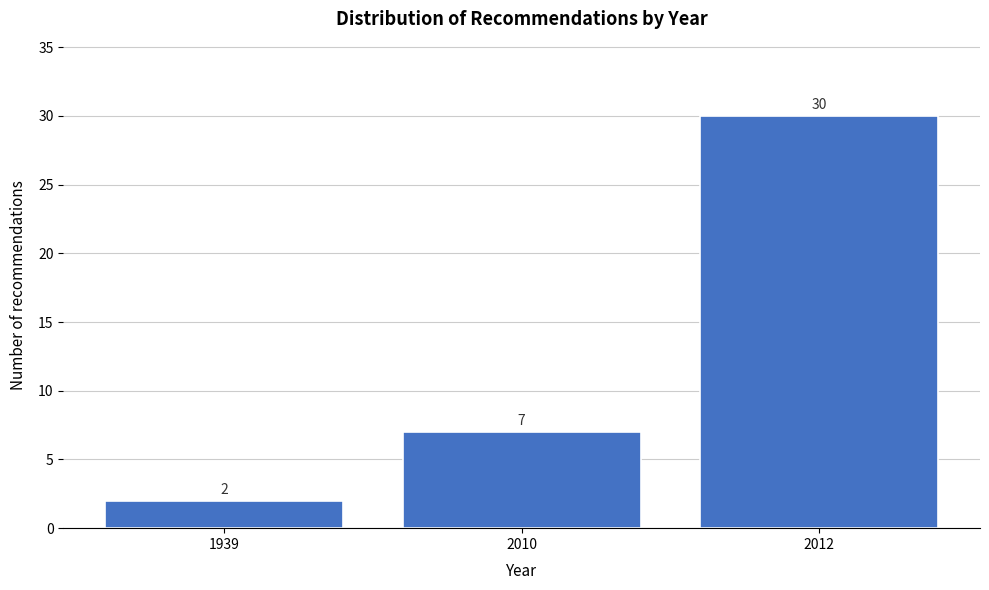

Reading left to right, list all the values displayed in this chart.

2	7	30